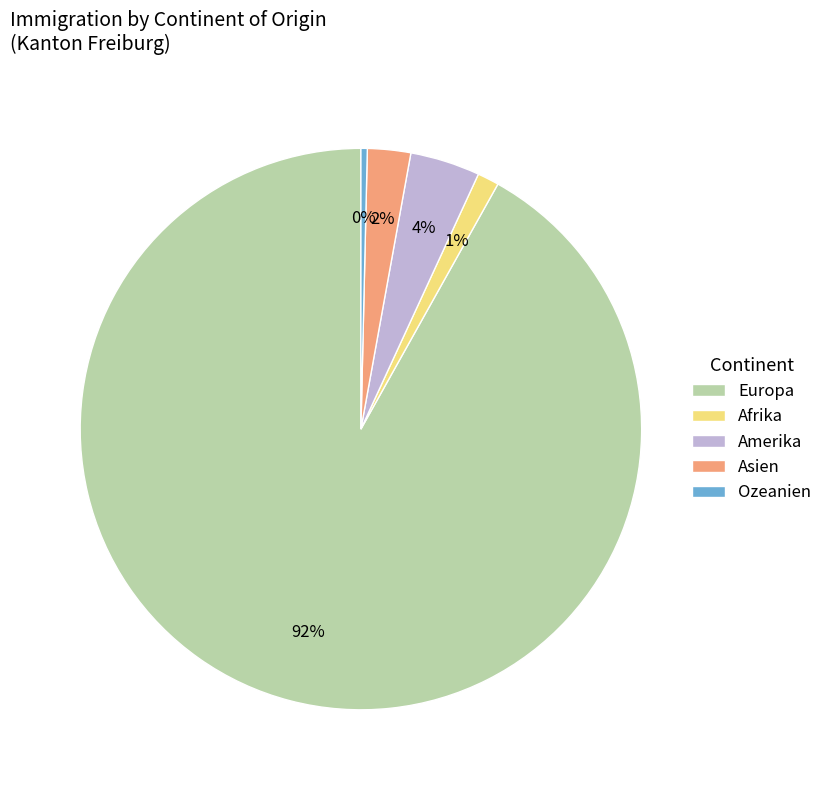

What is the majority slice?

Europa